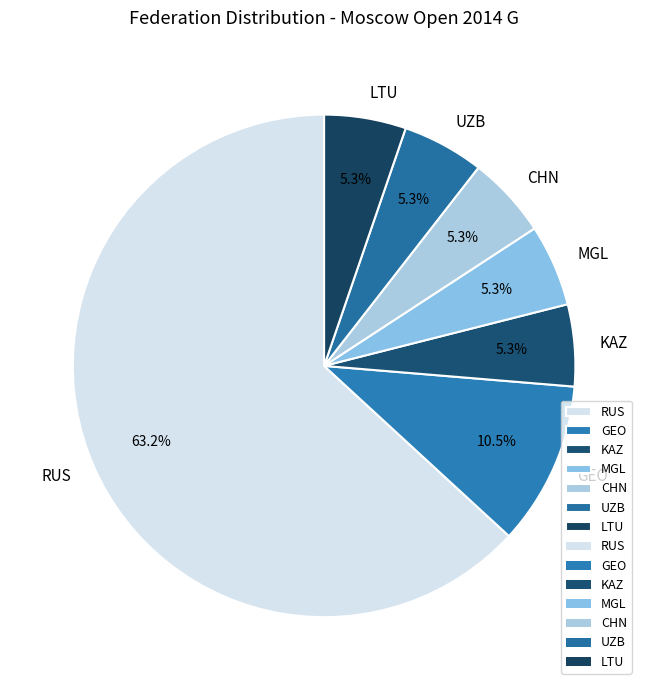

Count the number of slices in the pie.

7